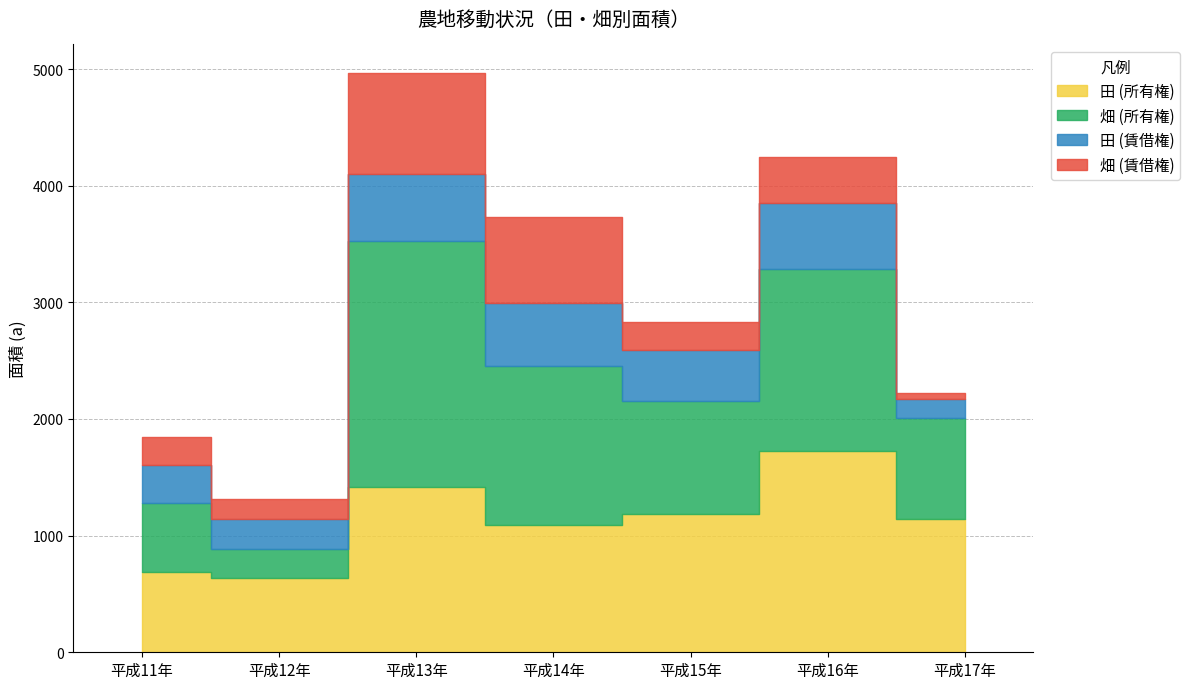

Is it true that 畑 (賃借権) equals 862 at 平成13年?

True